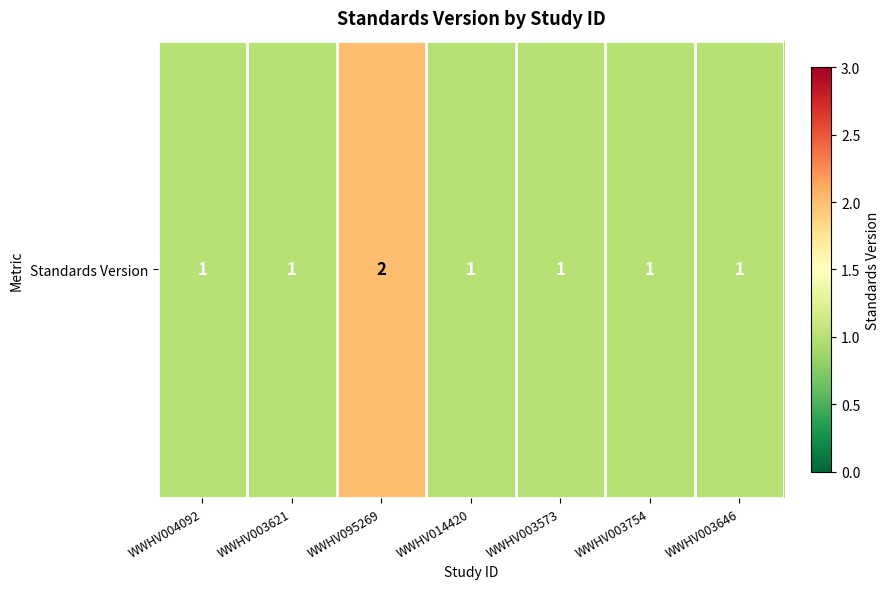

Rank the categories by value from lowest to highest.

WWHV004092, WWHV003621, WWHV014420, WWHV003573, WWHV003754, WWHV003646, WWHV095269